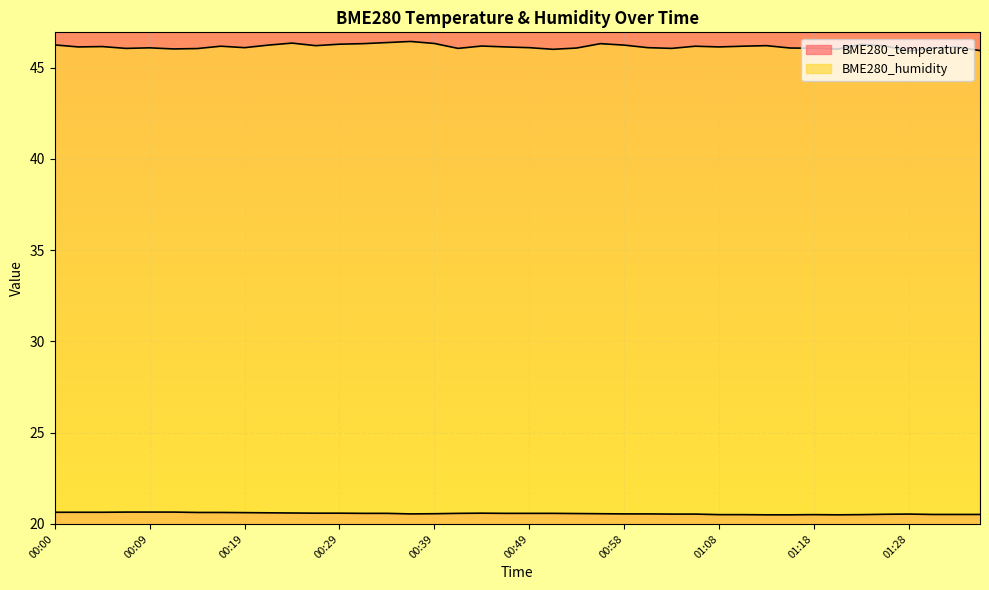

What is the difference between the BME280_temperature values at 00:58 and 01:13?

0.1